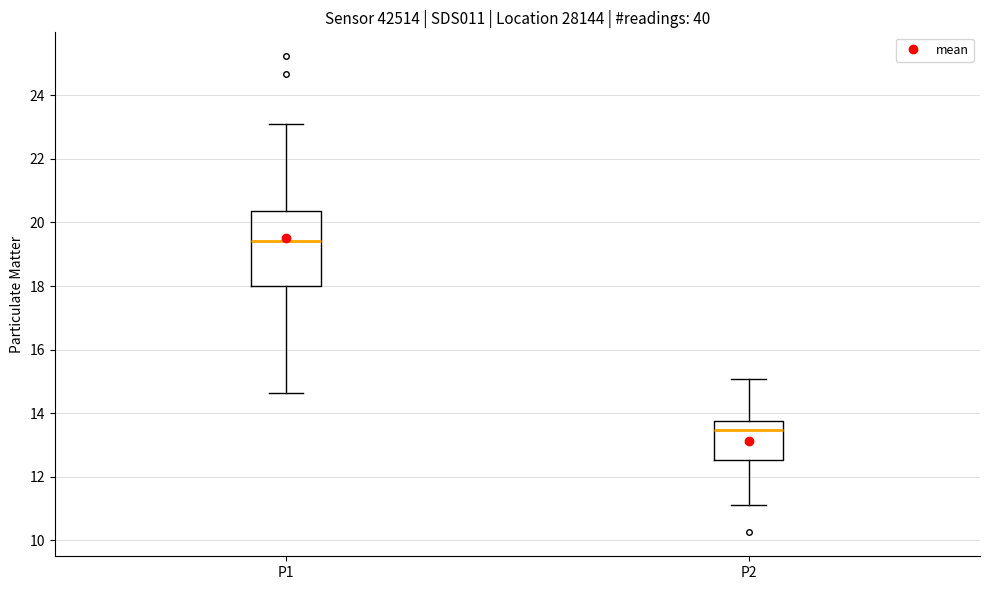

Reading left to right, read every box against the y-axis: the position of its median line, the range the box covers, and the ends of its whiskers. The values are not printed on the chart, so give them approximately, as read against the axis.

P1: median 19.4, box 18.0 to 20.4, whiskers 14.6 to 23.2
P2: median 13.4, box 12.6 to 13.8, whiskers 11.2 to 15.0